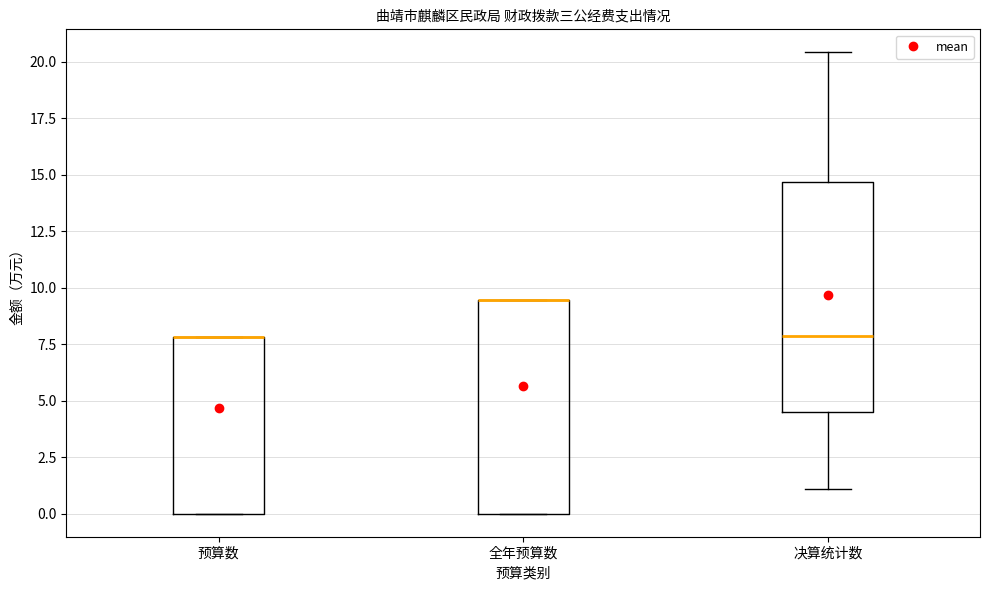

Reading left to right, read every box against the y-axis: the position of its median line, the range the box covers, and the ends of its whiskers. The values are not printed on the chart, so give them approximately, as read against the axis.

预算数: median 8.0 (drawn on the box's upper edge), box 0.0 to 8.0, whiskers 0.0 to 8.0
全年预算数: median 9.5 (drawn on the box's upper edge), box 0.0 to 9.5, whiskers 0.0 to 9.5
决算统计数: median 8.0, box 4.5 to 14.5, whiskers 1.0 to 20.5